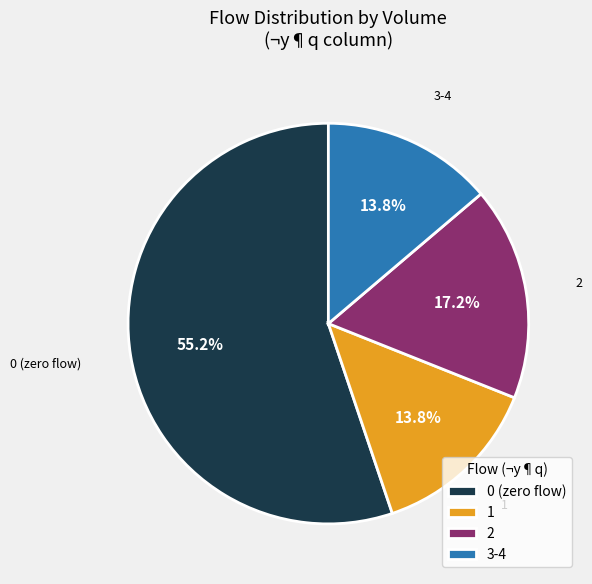

How many slices are in this pie chart?

4